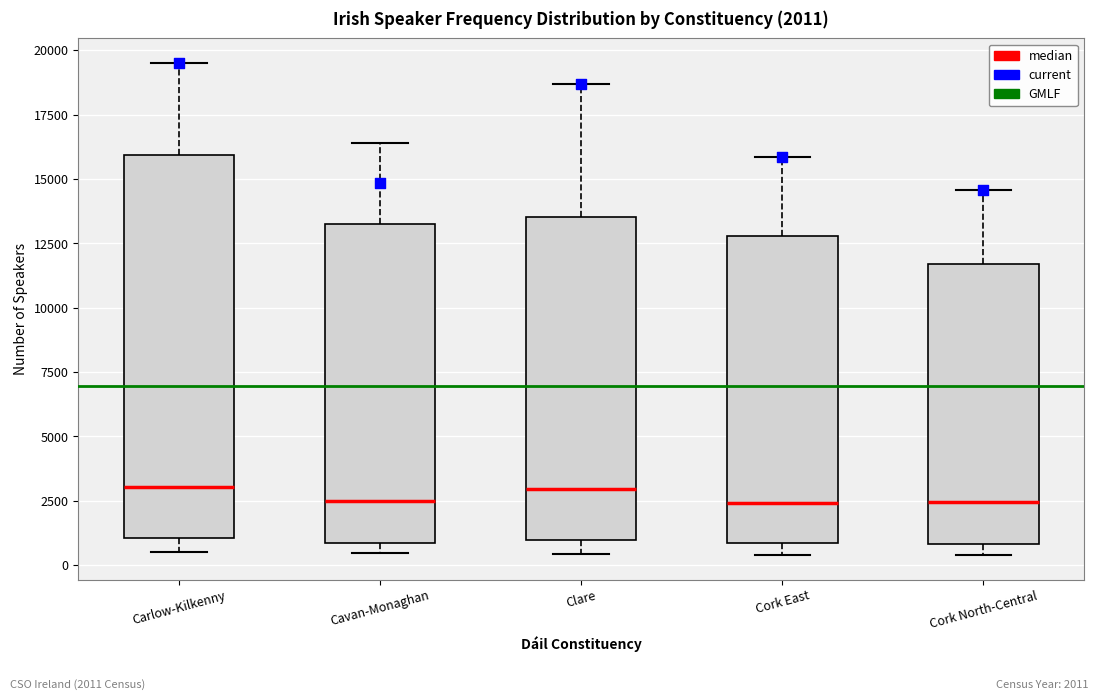

Which box is the tallest, from its lower edge to its upper edge?

Carlow-Kilkenny